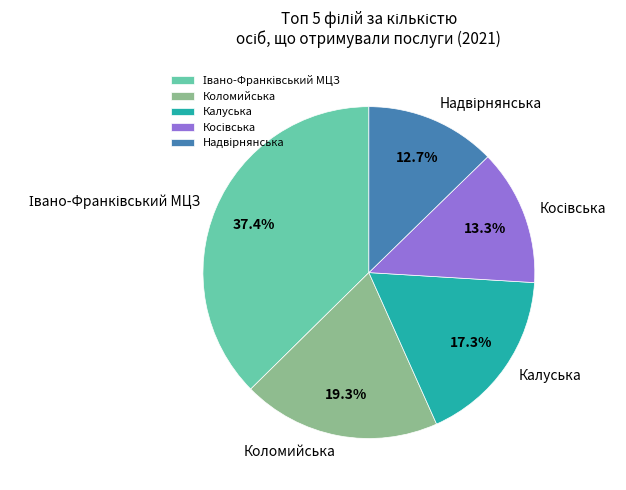

Is there a majority slice in this chart?

No